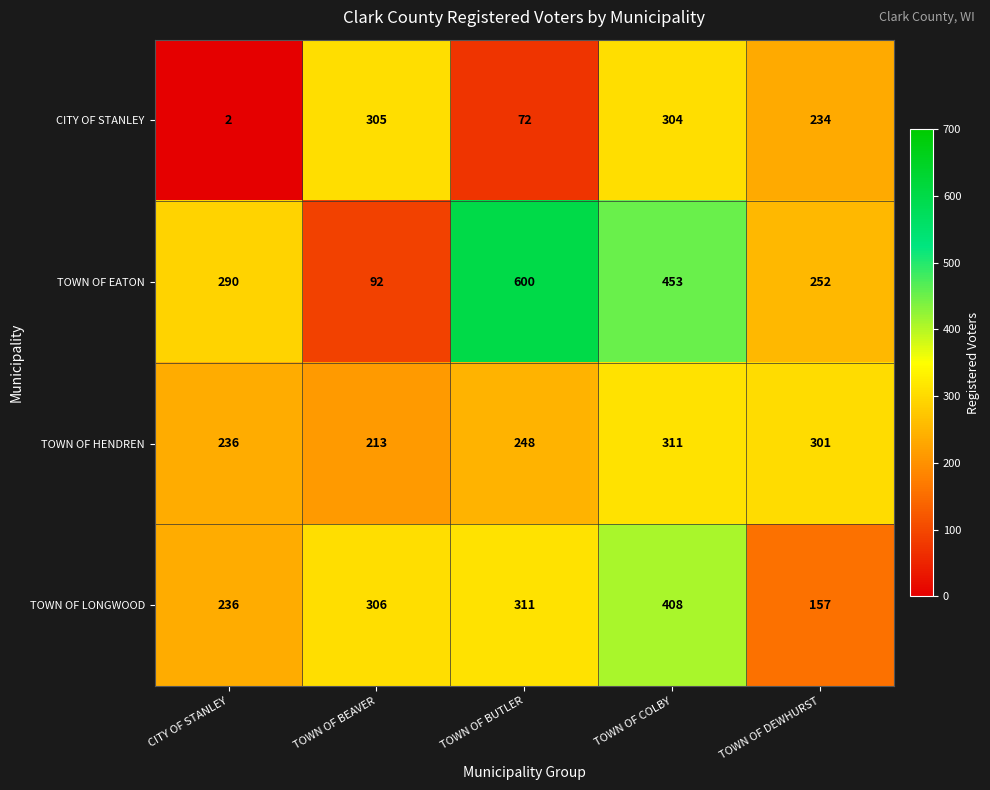

The TOWN OF LONGWOOD series shows 306 at TOWN OF BEAVER. True or false?

True